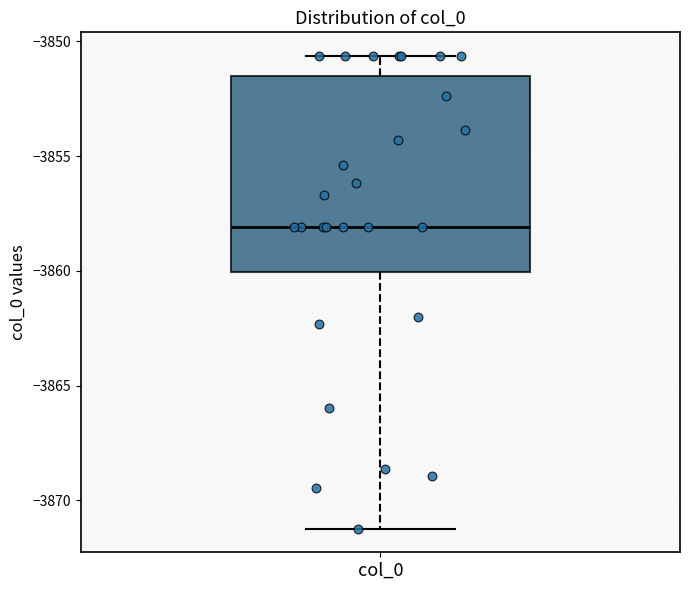

Where does the upper whisker of the box for col_0 end on the y-axis? The values are not printed on the chart, so give them approximately, as read against the axis.

-3850.5